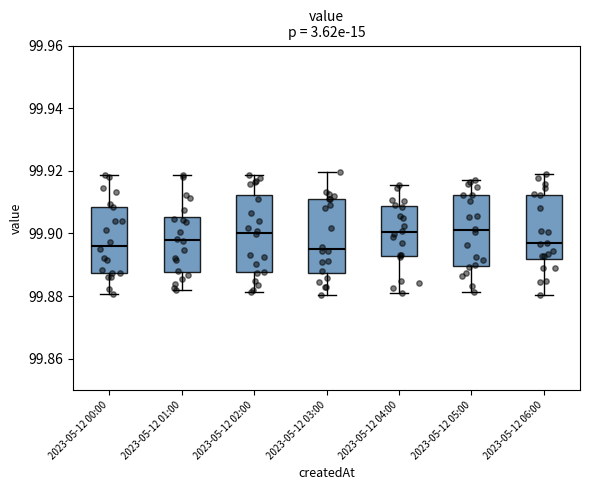

Reading left to right, read every box against the y-axis: the position of its median line, the range the box covers, and the ends of its whiskers. The values are not printed on the chart, so give them approximately, as read against the axis.

2023-05-12 00:00: median 99.896, box 99.888 to 99.908, whiskers 99.880 to 99.918
2023-05-12 01:00: median 99.898, box 99.888 to 99.906, whiskers 99.882 to 99.918
2023-05-12 02:00: median 99.900, box 99.888 to 99.912, whiskers 99.882 to 99.918
2023-05-12 03:00: median 99.894, box 99.888 to 99.910, whiskers 99.880 to 99.920
2023-05-12 04:00: median 99.900, box 99.892 to 99.908, whiskers 99.882 to 99.916
2023-05-12 05:00: median 99.900, box 99.890 to 99.912, whiskers 99.882 to 99.918
2023-05-12 06:00: median 99.896, box 99.892 to 99.912, whiskers 99.880 to 99.918